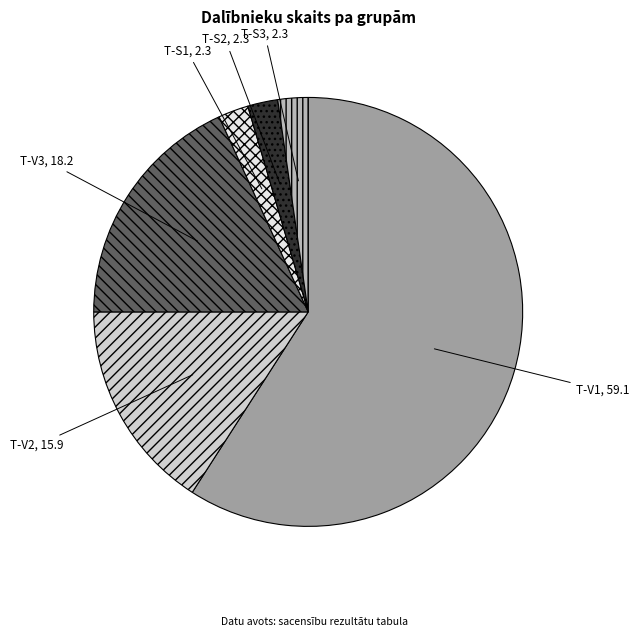

Which category accounts for the majority?

T-V1